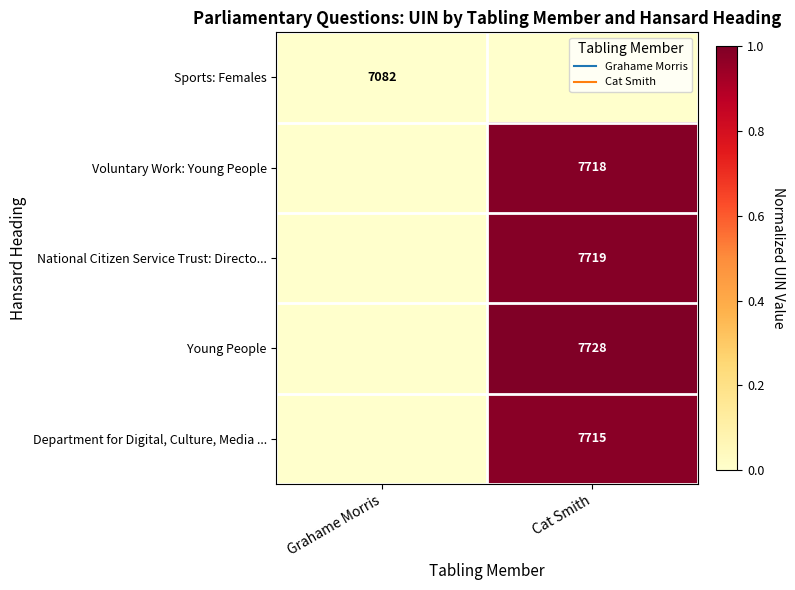

At which category is the sum across all series the highest?

Cat Smith